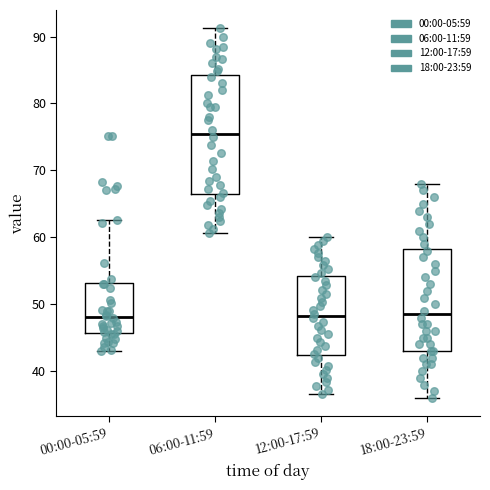

Reading left to right, read every box against the y-axis: the position of its median line, the range the box covers, and the ends of its whiskers. The values are not printed on the chart, so give them approximately, as read against the axis.

00:00-05:59: median 48, box 46 to 53, whiskers 43 to 63
06:00-11:59: median 76, box 66 to 84, whiskers 61 to 91
12:00-17:59: median 48, box 42 to 54, whiskers 37 to 60
18:00-23:59: median 49, box 43 to 58, whiskers 36 to 68